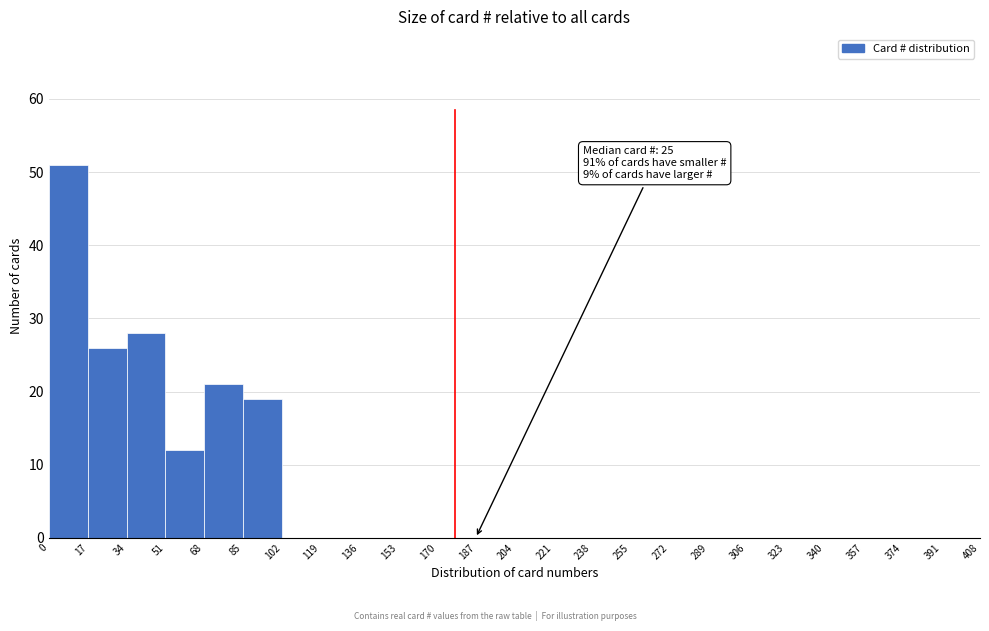

Which range on the x-axis has the tallest bar?

0 to 17